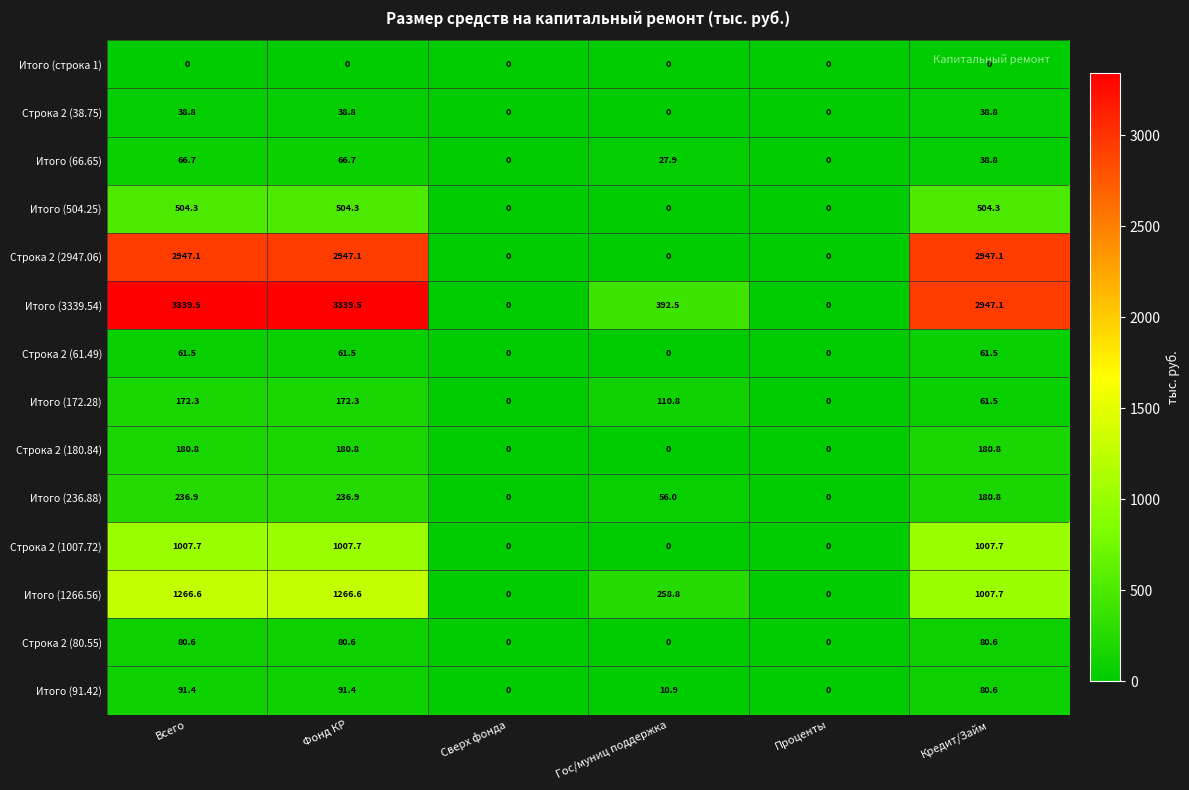

Rank the series by their maximum value, from highest to lowest.

Итого (3339.54), Строка 2 (2947.06), Итого (1266.56), Строка 2 (1007.72), Итого (504.25), Итого (236.88), Строка 2 (180.84), Итого (172.28), Итого (91.42), Строка 2 (80.55), Итого (66.65), Строка 2 (61.49), Строка 2 (38.75), Итого (строка 1)